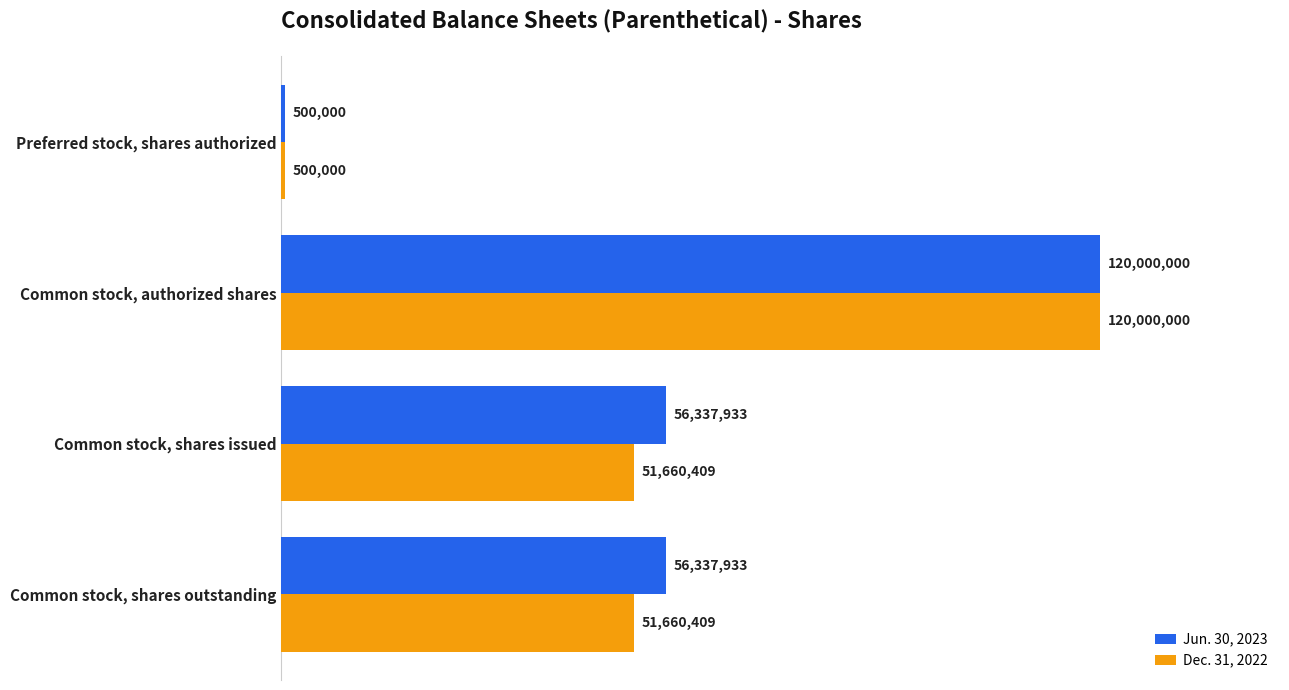

What are all the series names shown in the legend?

Jun. 30, 2023, Dec. 31, 2022